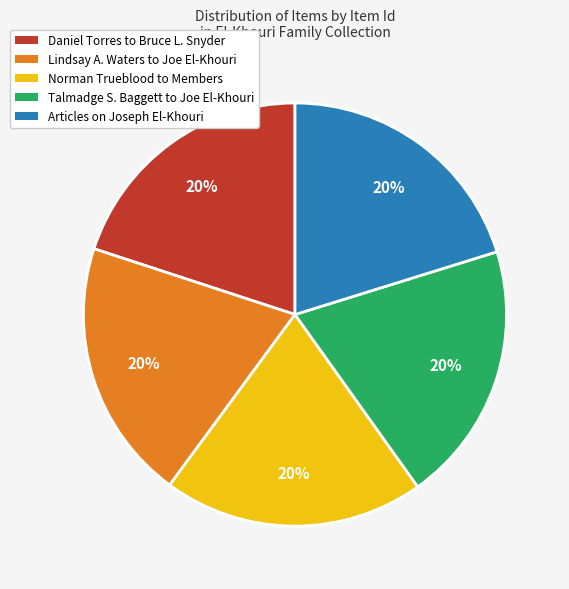

Does any single category account for the majority?

No